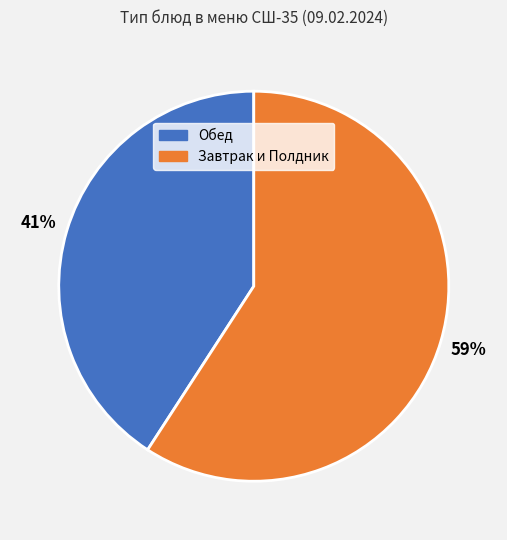

To the nearest percent, what is the difference between the largest and smallest slice percentages?

18%